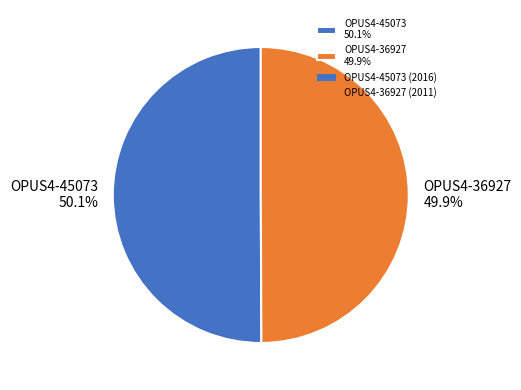

What is the ratio of the value at OPUS4-45073 50.1% to the value at OPUS4-36927 49.9%?

1.0